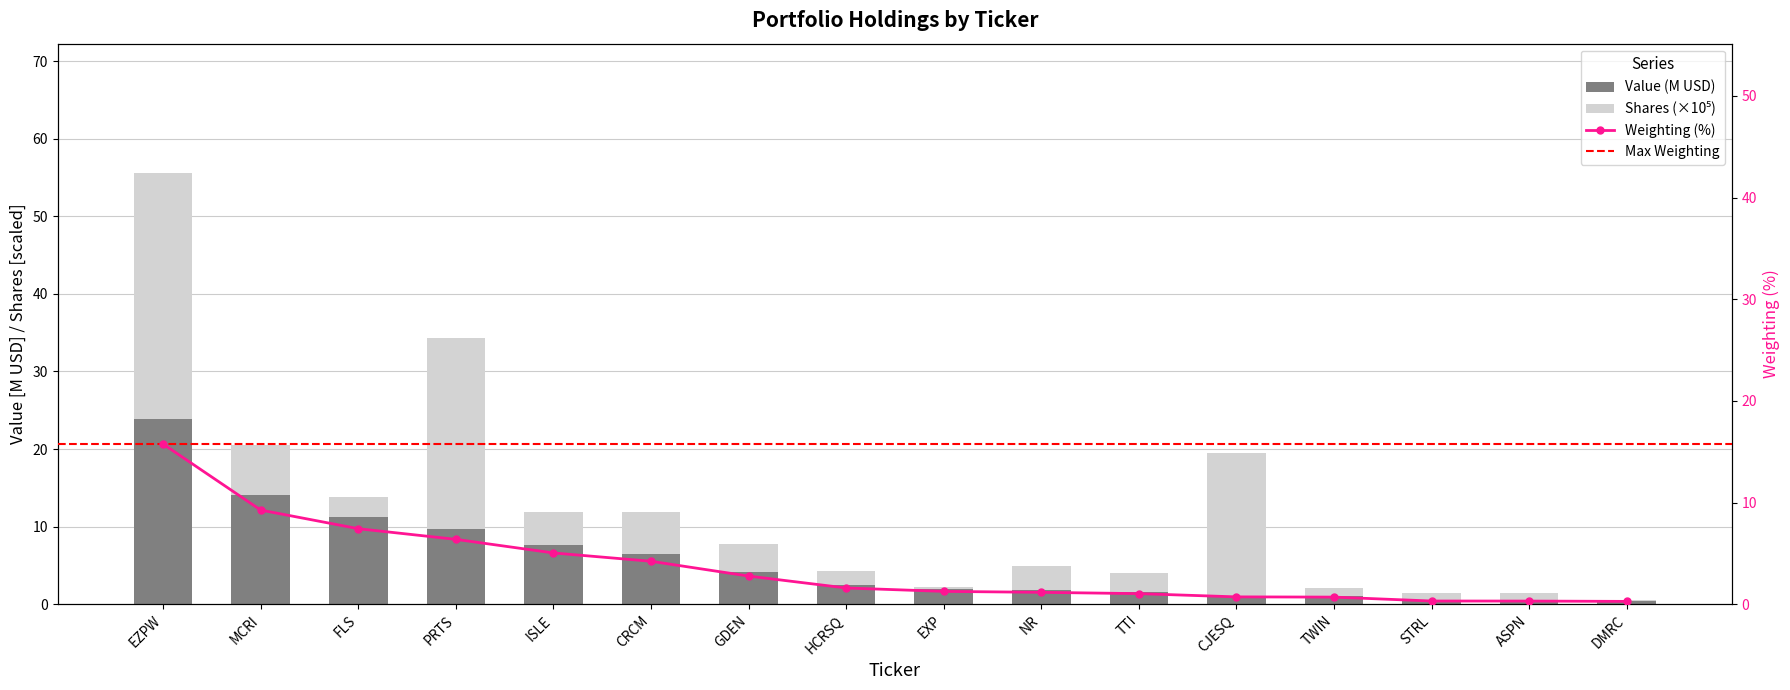

Rank the series by their average value, from lowest to highest.

Weighting, Value, Shares or principal amount